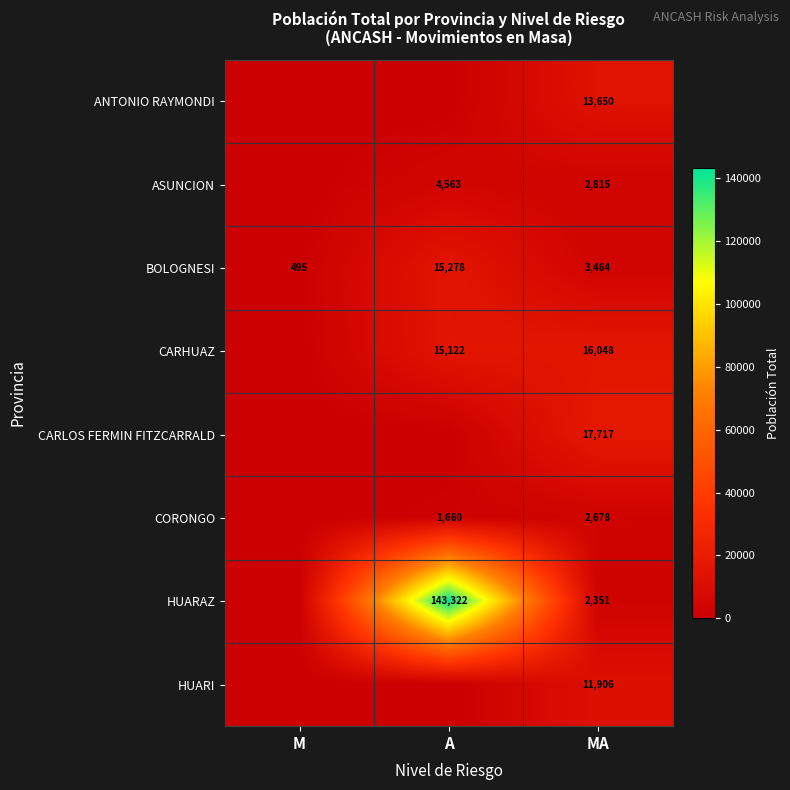

What is the spread (max minus min) of values at MA?

15366